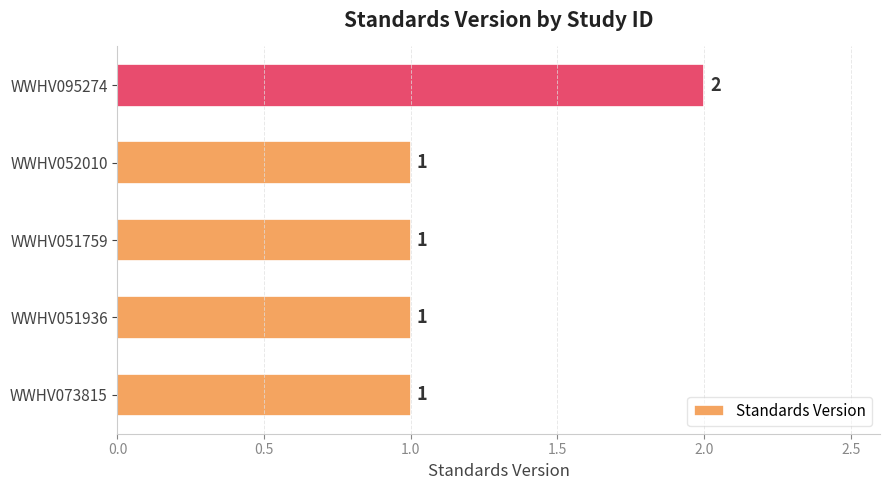

True or false: the data shows 2 at WWHV052010.

False